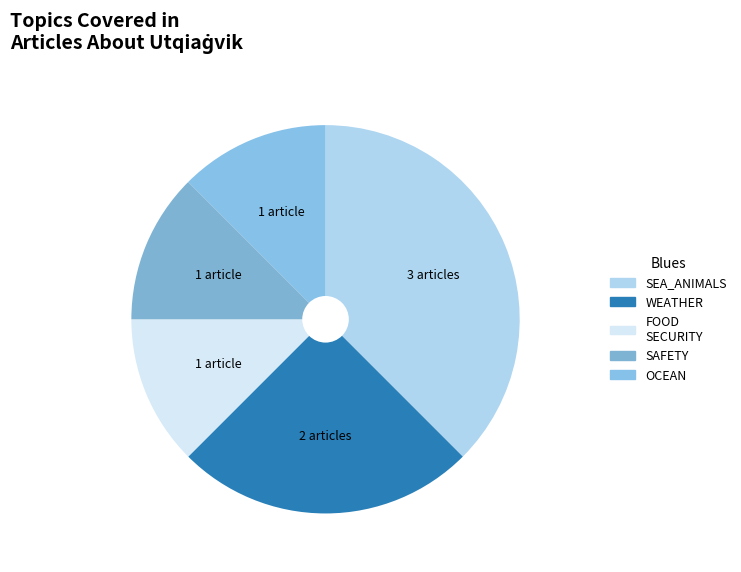

How many segments does this pie chart have?

5